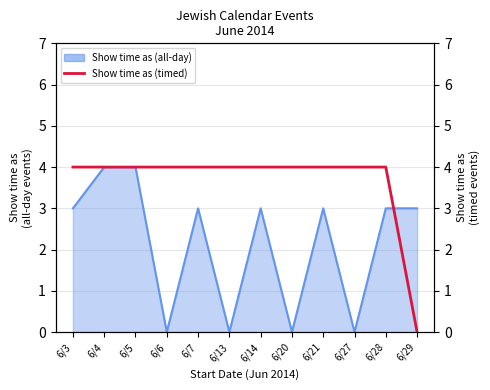

How many lines are shown in the chart?

1